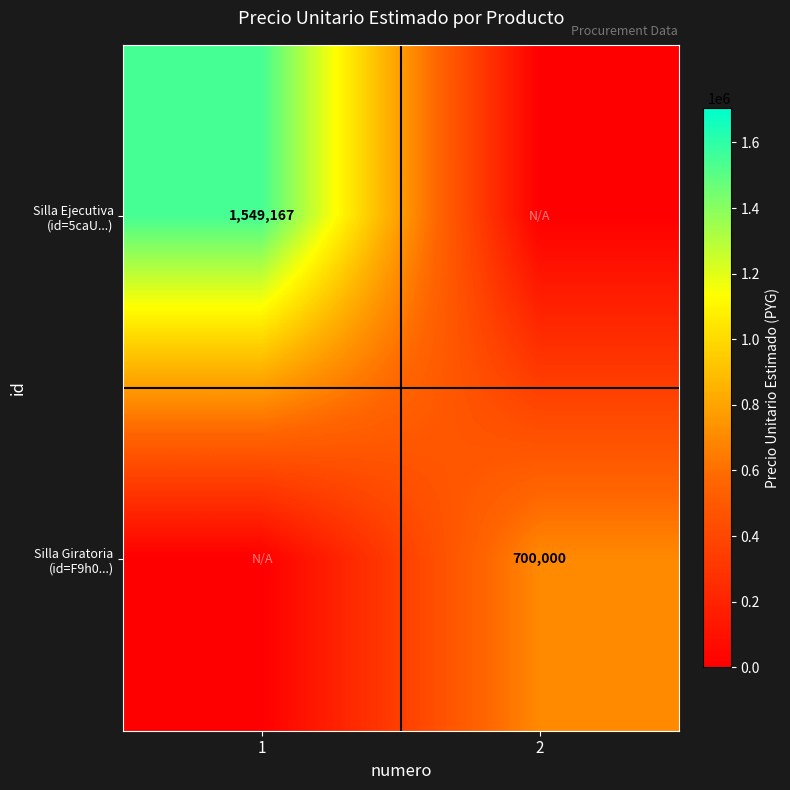

What is the maximum value for Silla Ejecutiva (id=5caU...)?

1549167